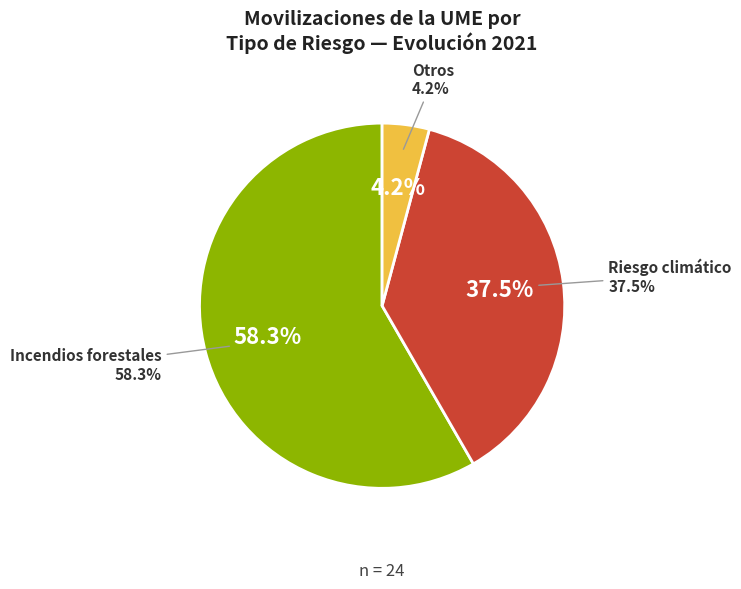

What percentage is the Riesgo climático slice, to the nearest percent?

38%